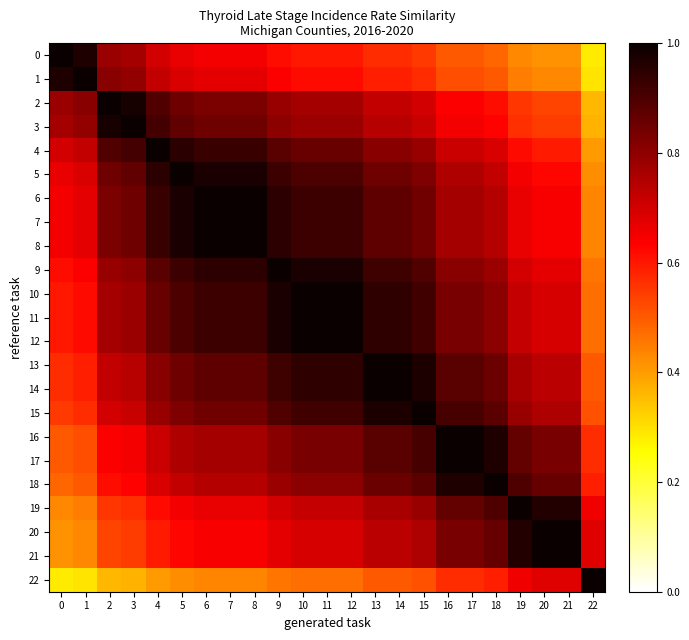

At which category is the sum across all series the highest?

10